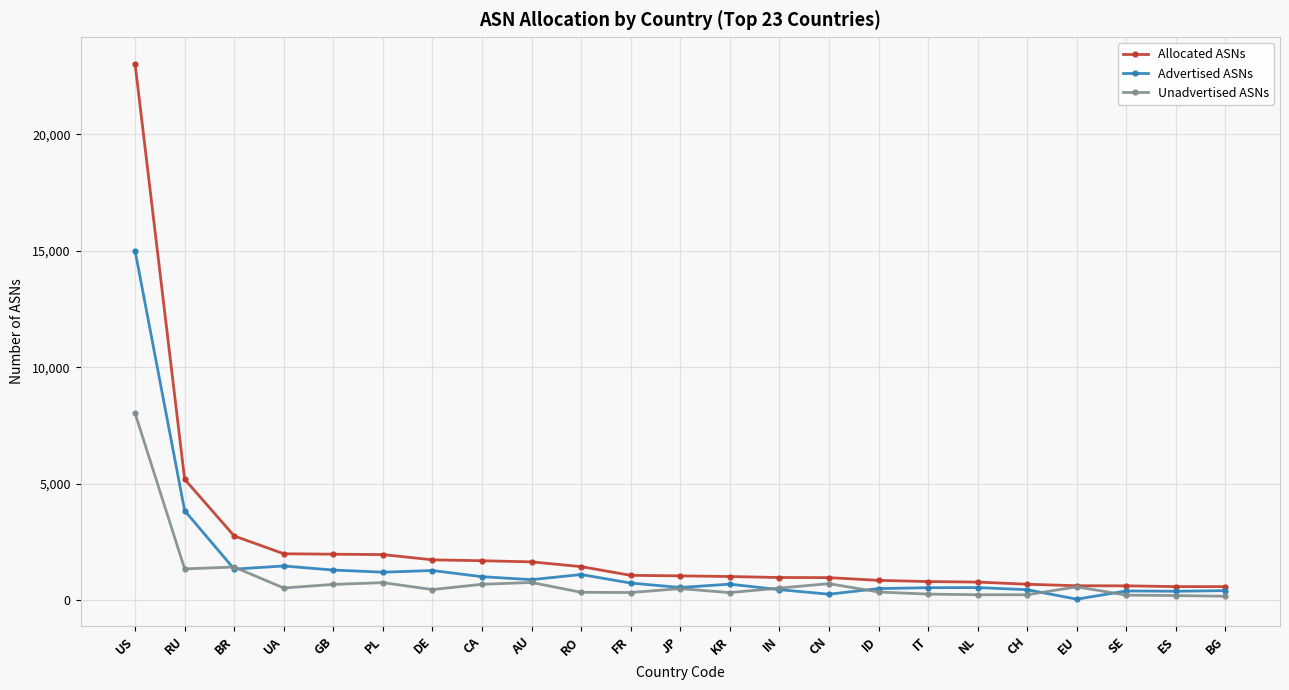

What is the sum of all Advertised ASNs values?

34401